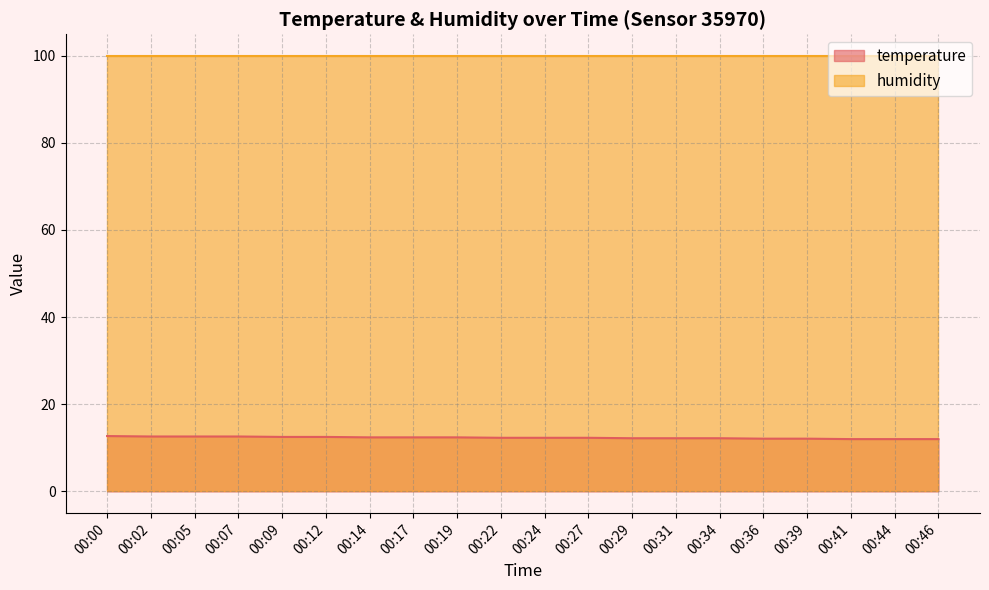

What value does the data have at 00:27?

12.3